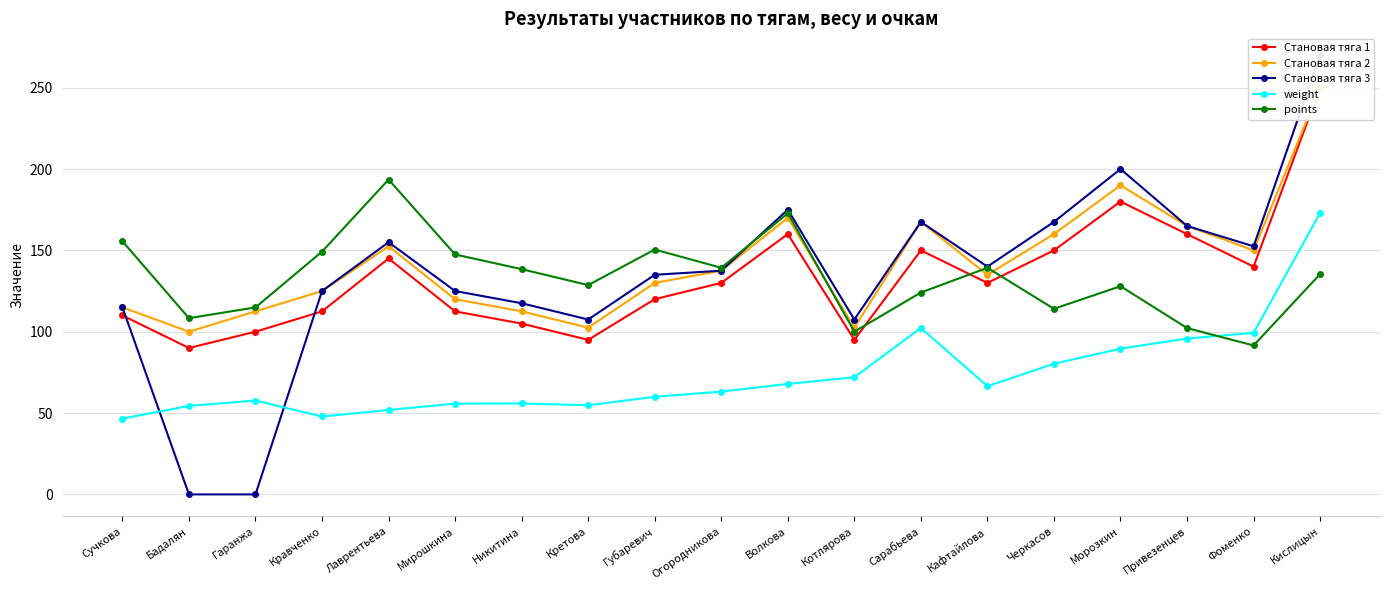

The value of Становая тяга 2 at Бадалян is 100.0. True or false?

True